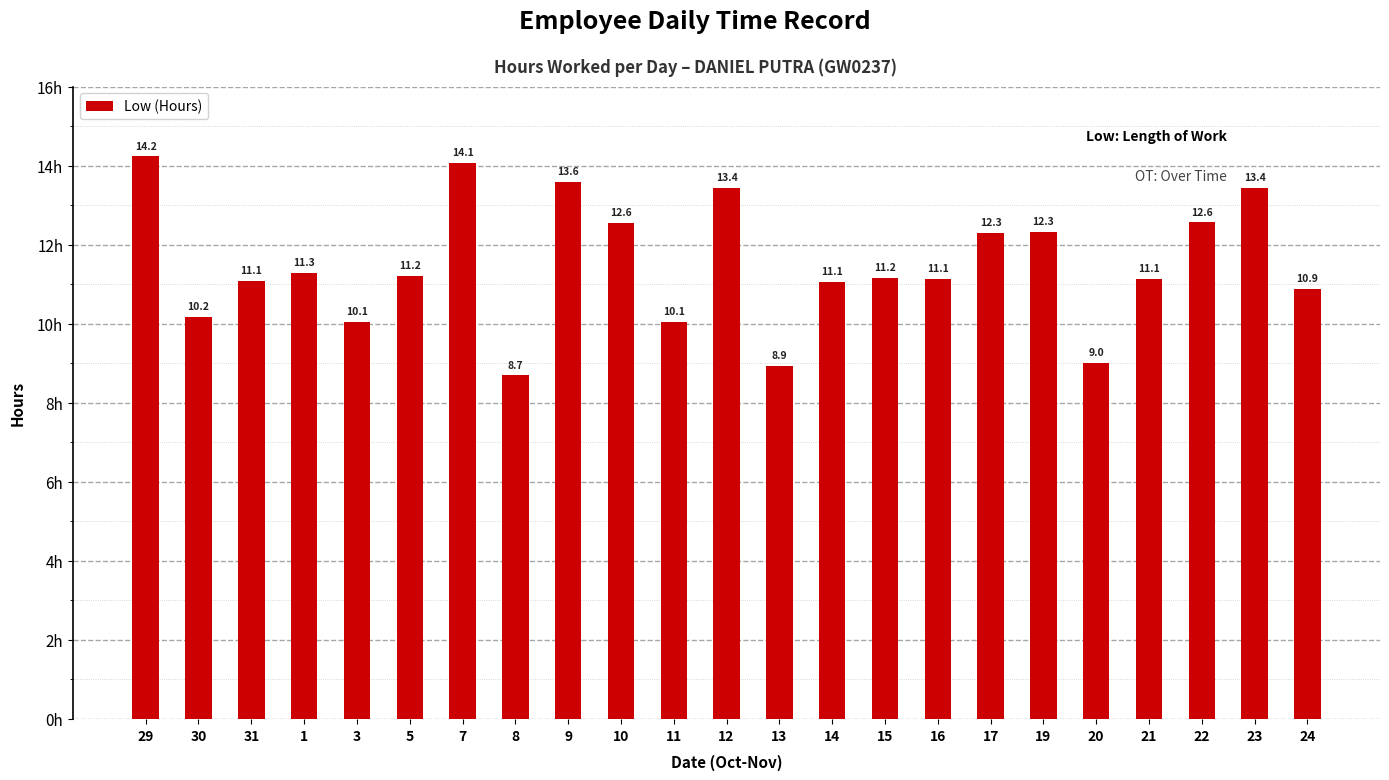

How many values are below 11?

7